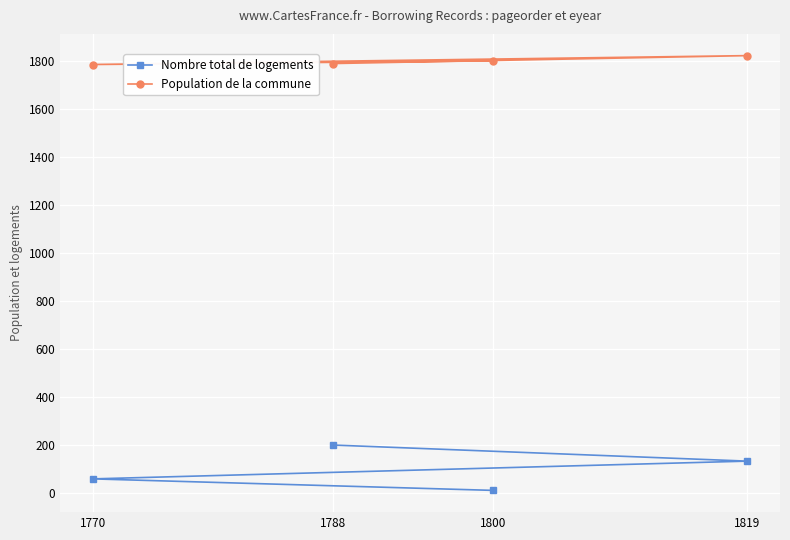

What is the greatest value displayed?

1822